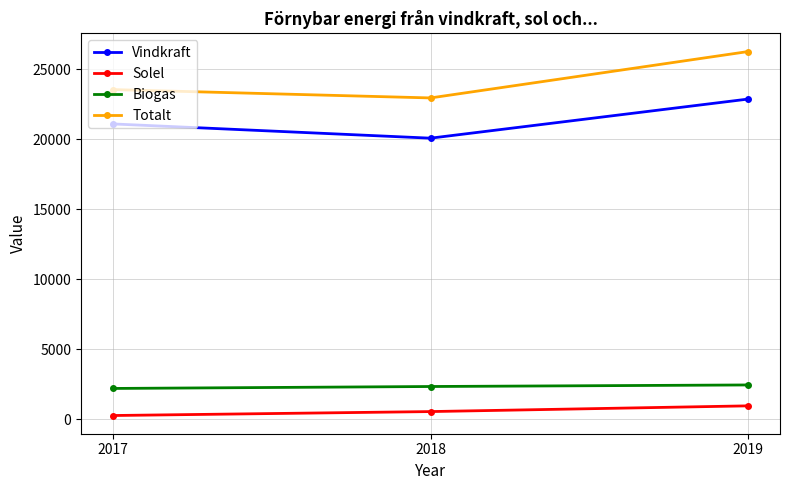

Which series has the largest total across all categories?

Totalt